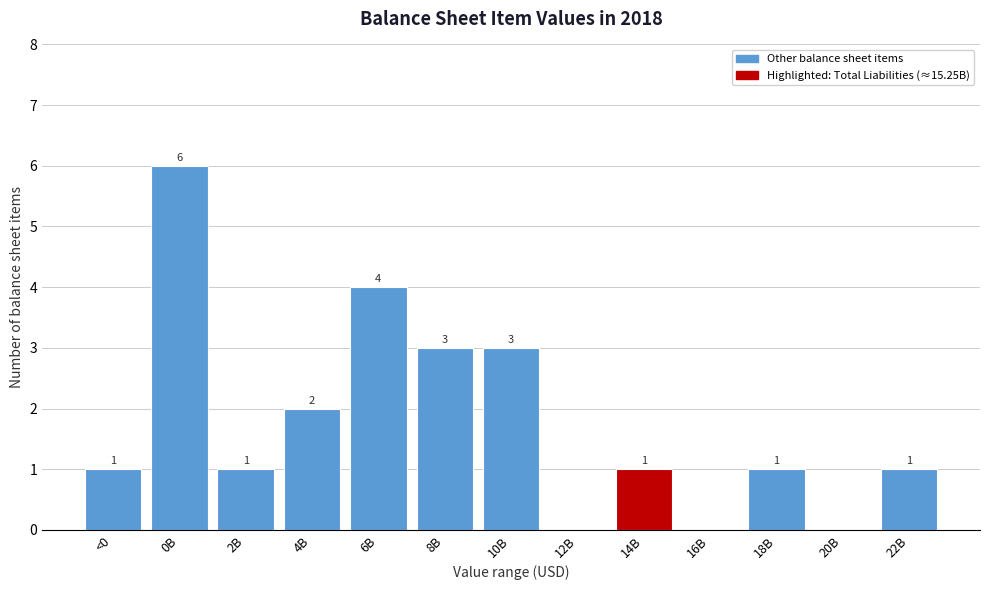

Reading left to right, extract all data points from this chart.

<0=1	0B=6	2B=1	4B=2	6B=4	8B=3	10B=3	12B=0	14B=1	16B=0	18B=1	20B=0	22B=1